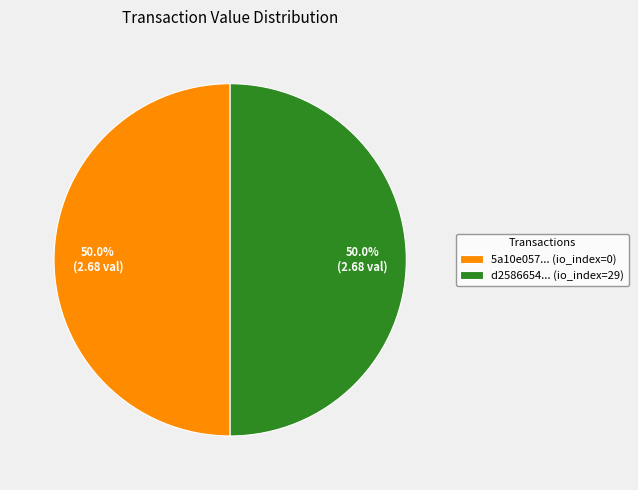

Combined, what portion of the pie is d2586654... (io_index=29) and 5a10e057... (io_index=0)?

100.0%